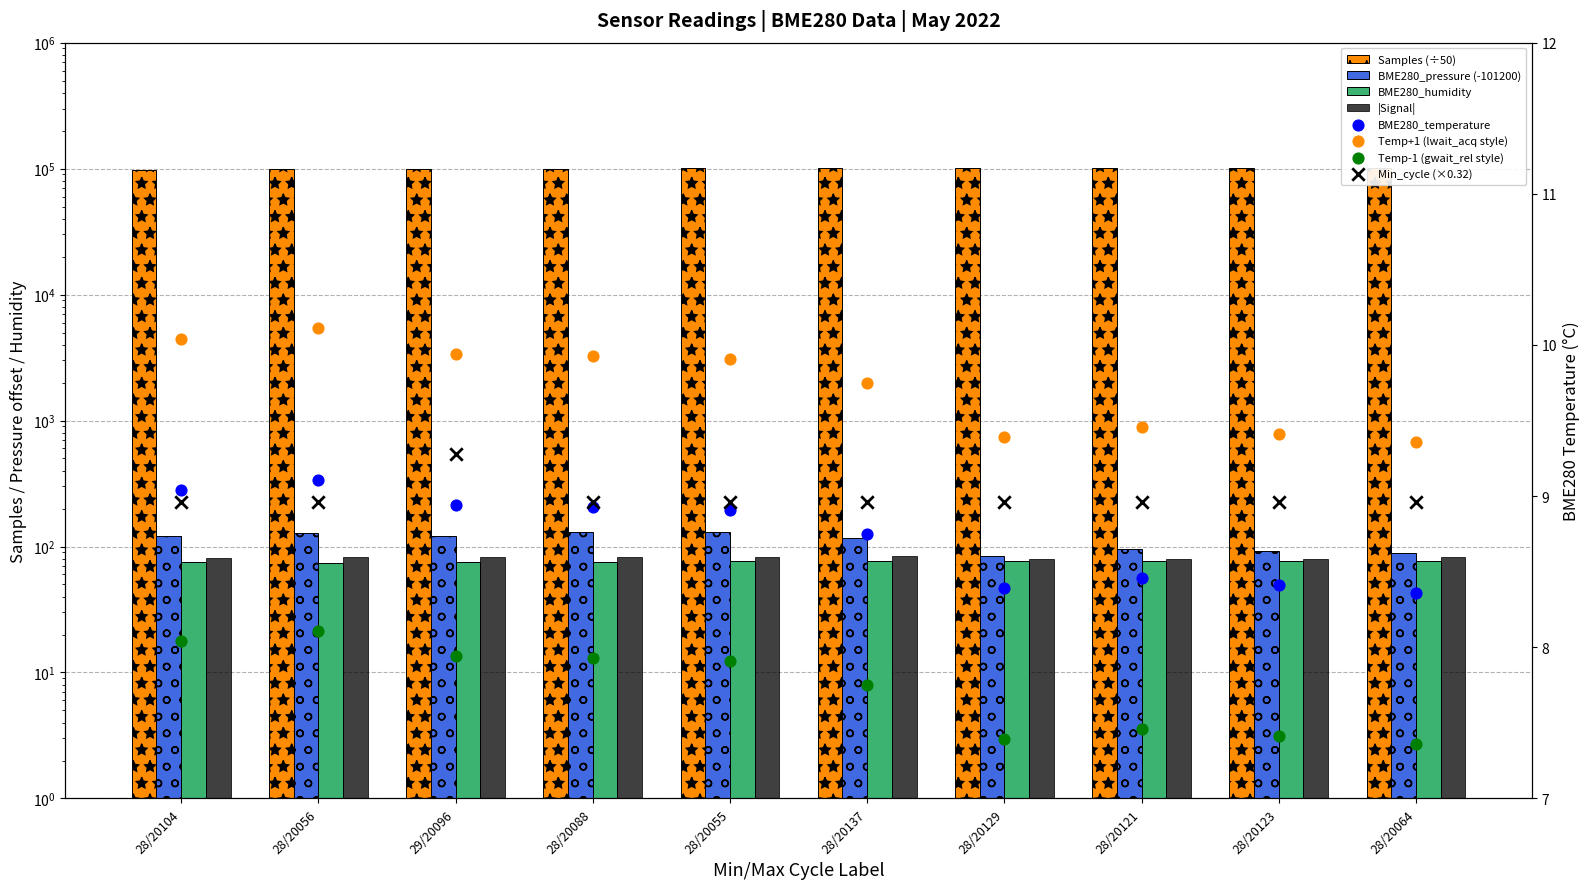

Which series has the largest Y range (max minus min)?

Samples